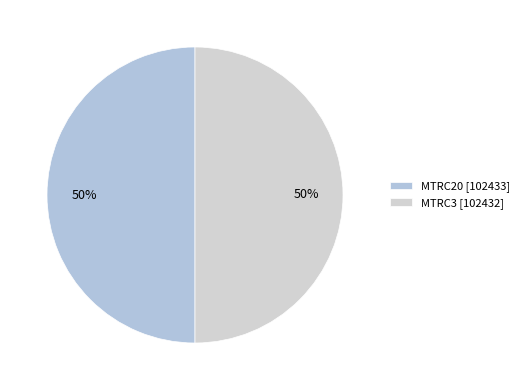

Does MTRC3 account for over 50% of the chart?

No